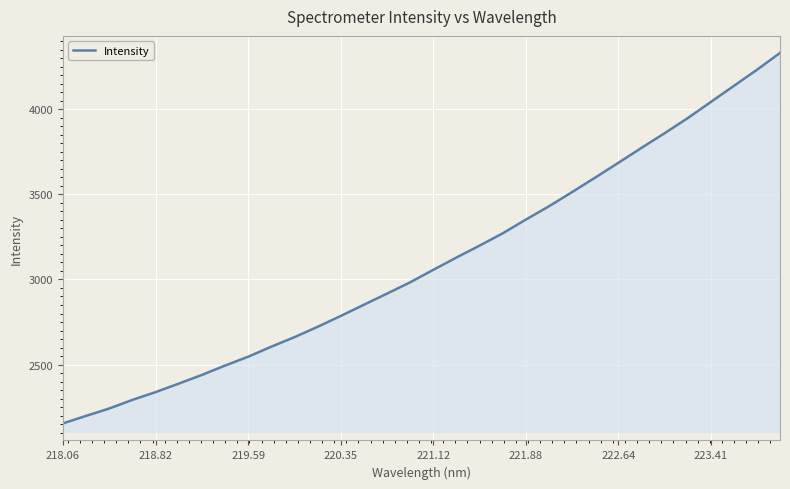

What is the difference between the maximum and minimum values?

2175.8